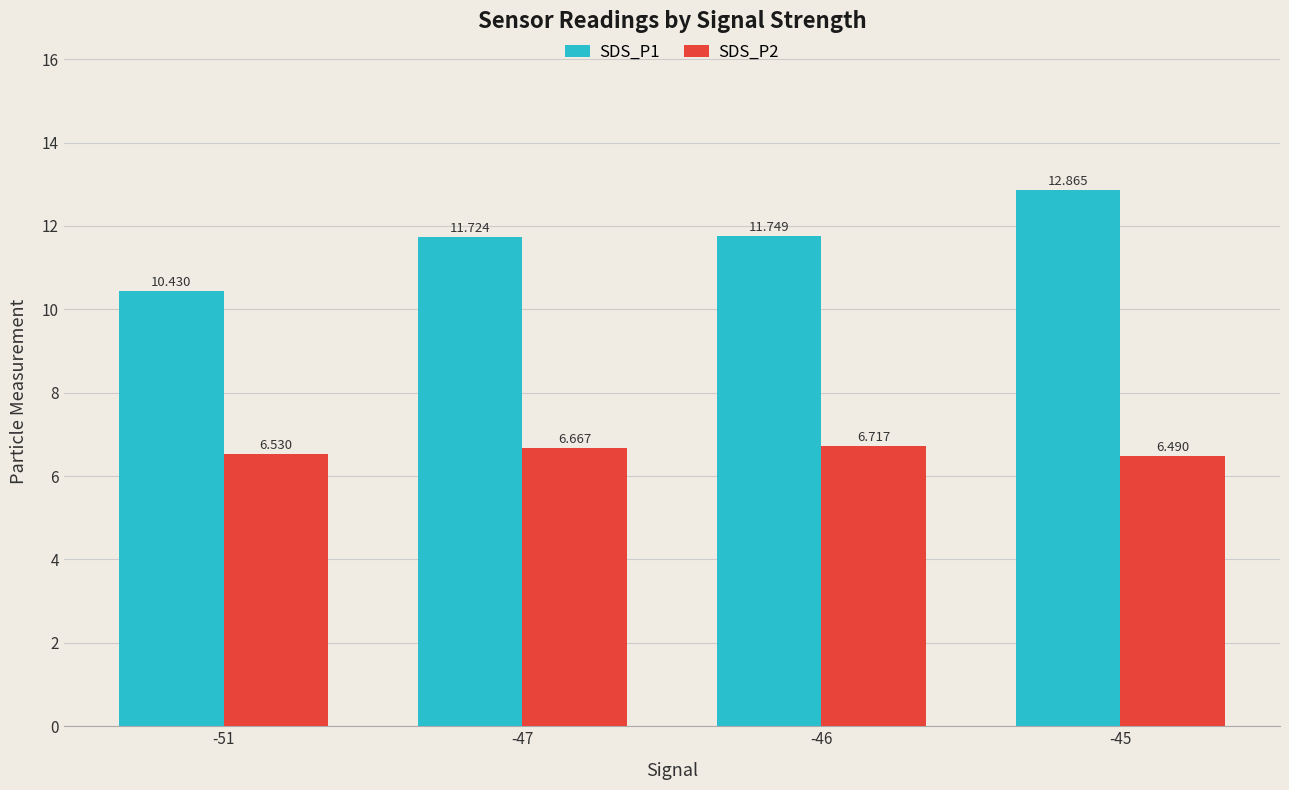

What is the sum of the SDS_P1 values at -51 and -46?

22.2